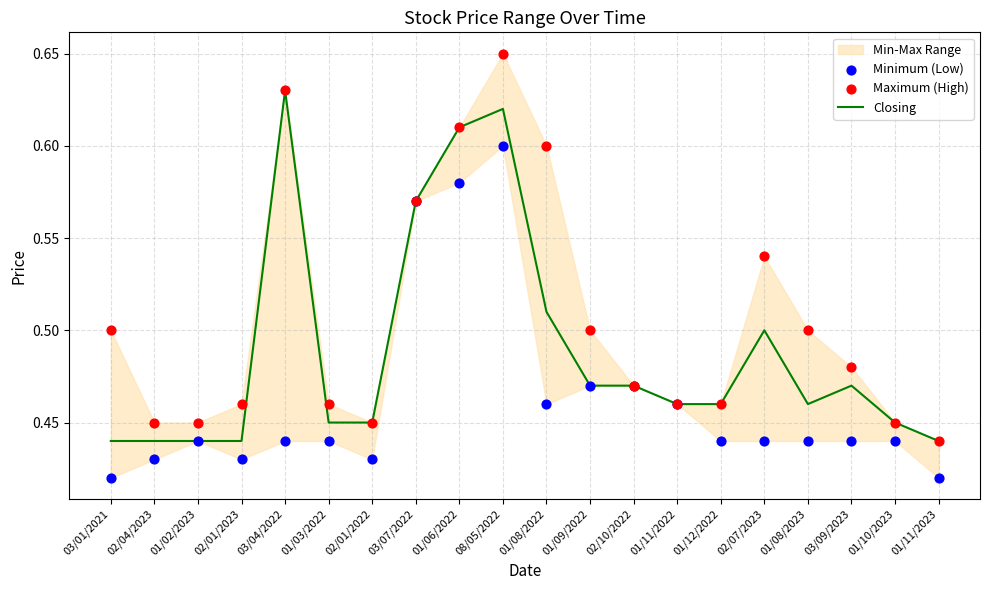

Which series has the largest total across all categories?

Maximum (High)